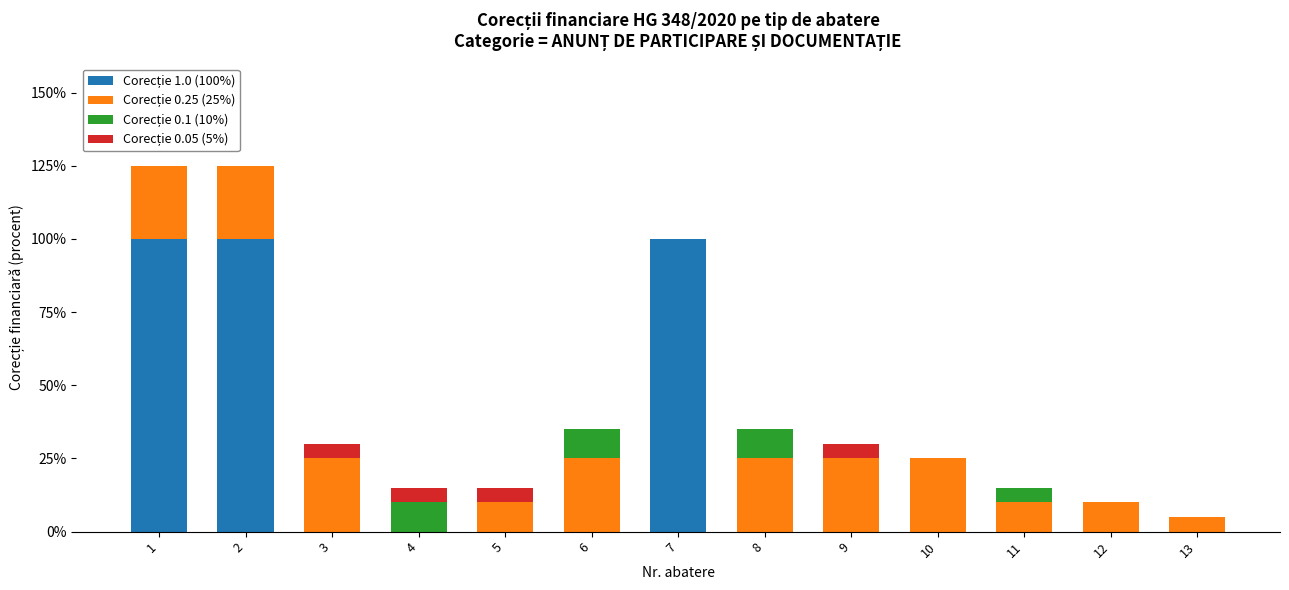

Does the chart contain stacked bars?

Yes